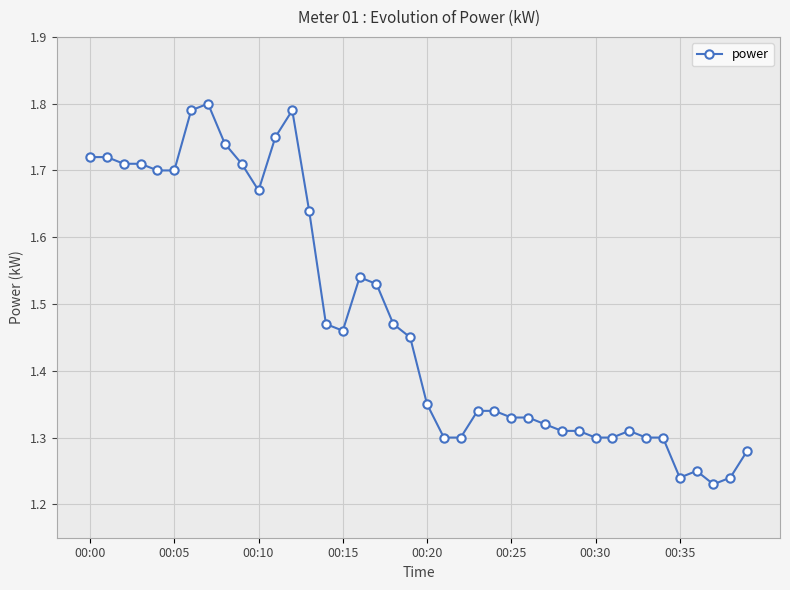

Count the values in the range 1 to 2.

40